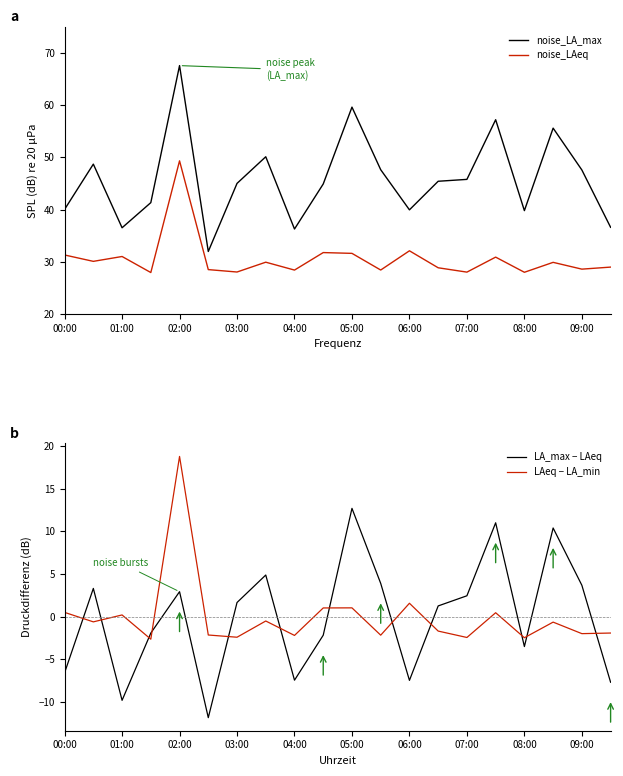

How many interior local valleys does the LA_max − LAeq series have?

5